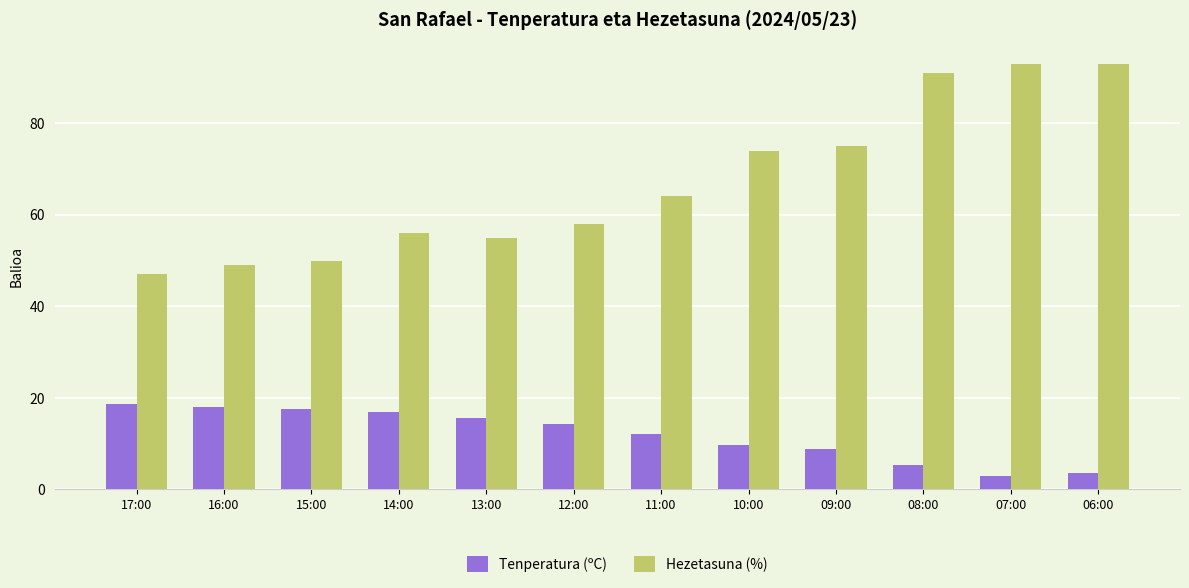

What is the spread (max minus min) of values at 16:00?

30.9